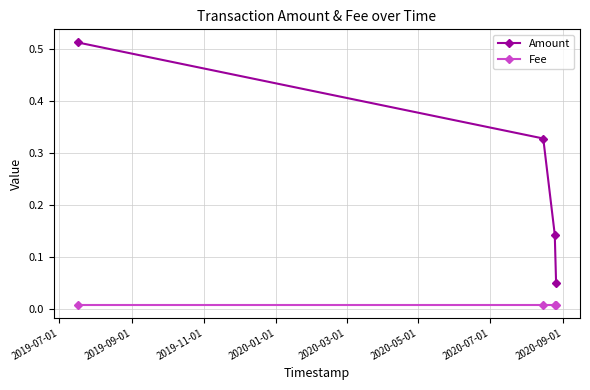

Which series has the widest spread of values?

Amount